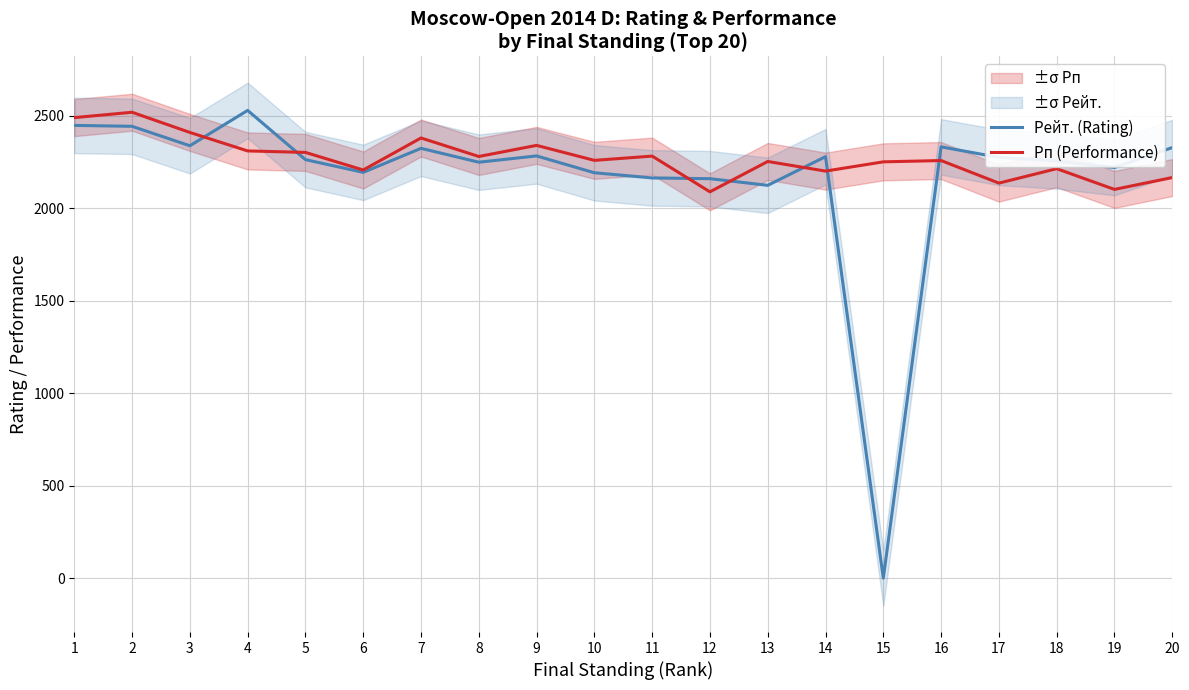

Which series has the largest total across all categories?

Рп (Performance)